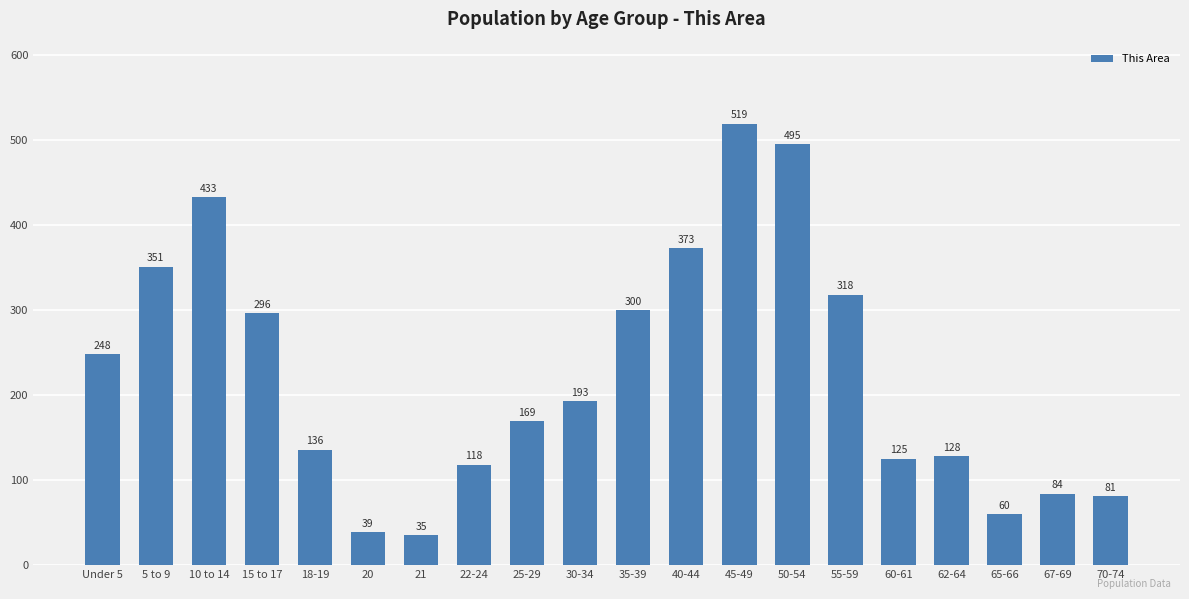

The value at 35-39 is 471. True or false?

False